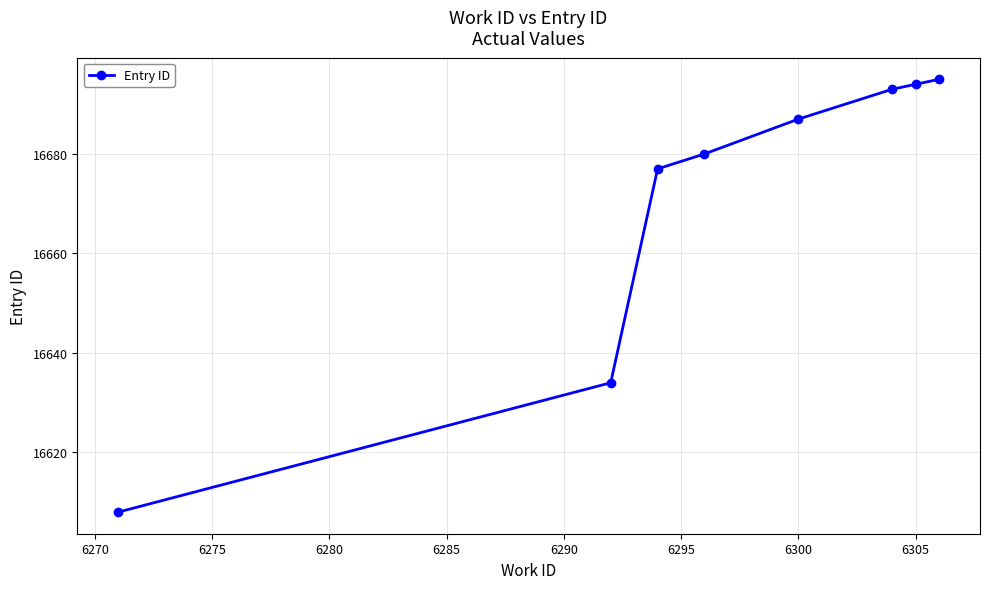

How many lines are shown in the chart?

1